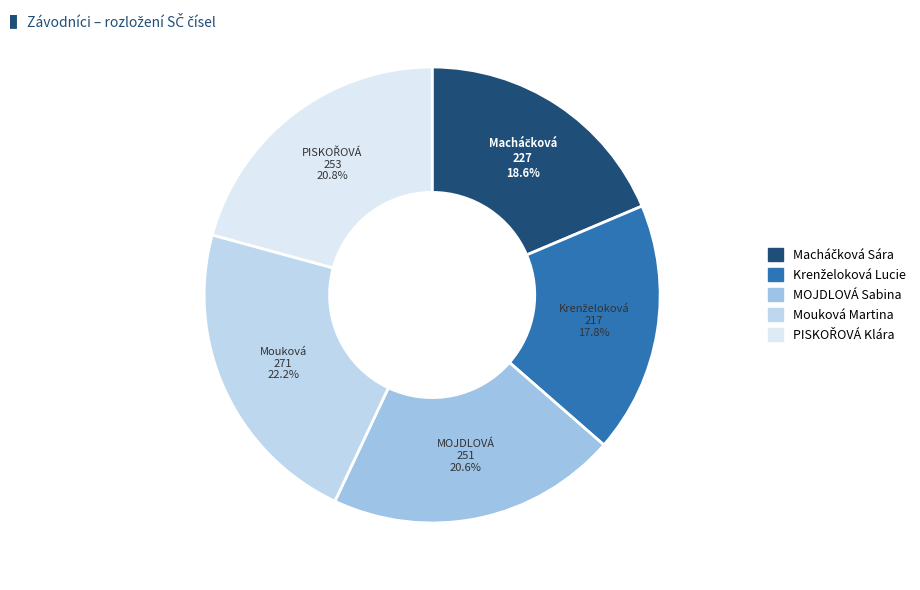

Does any single category account for the majority?

No